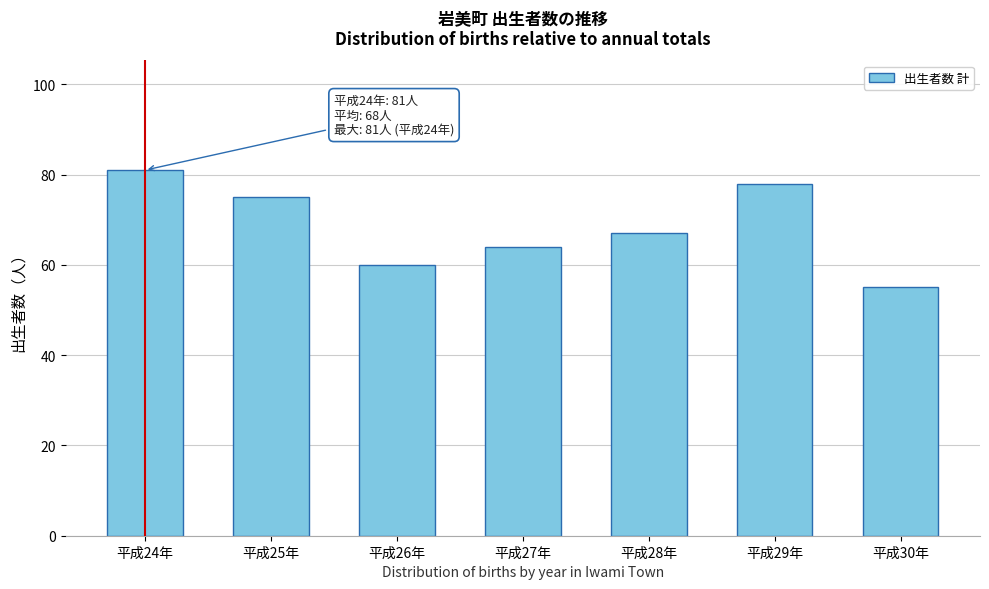

Reading left to right, what are all the values shown in this chart?

平成24年=81	平成25年=75	平成26年=60	平成27年=64	平成28年=67	平成29年=78	平成30年=55